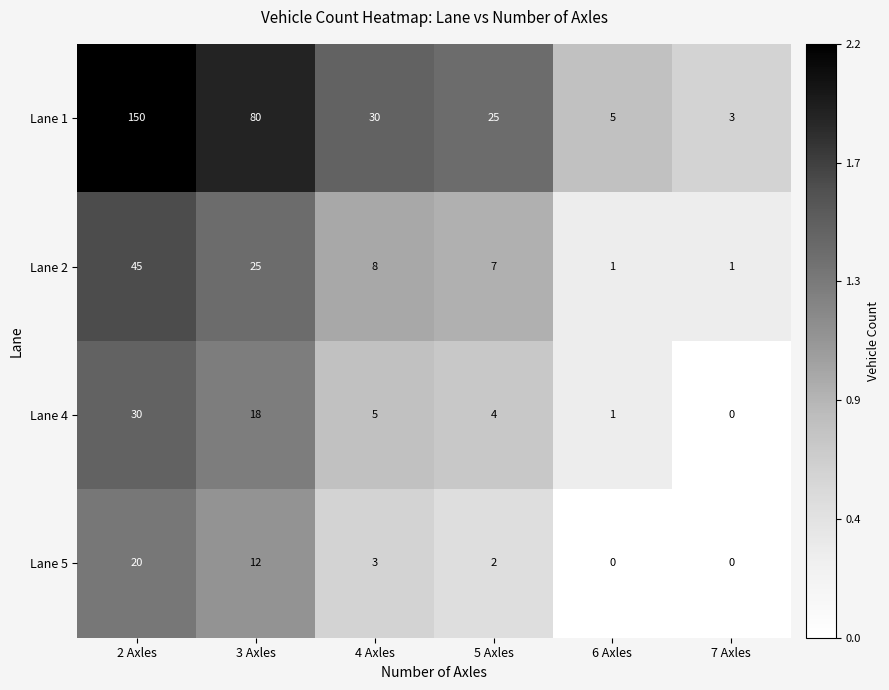

At how many categories does at least one series exceed 0?

6